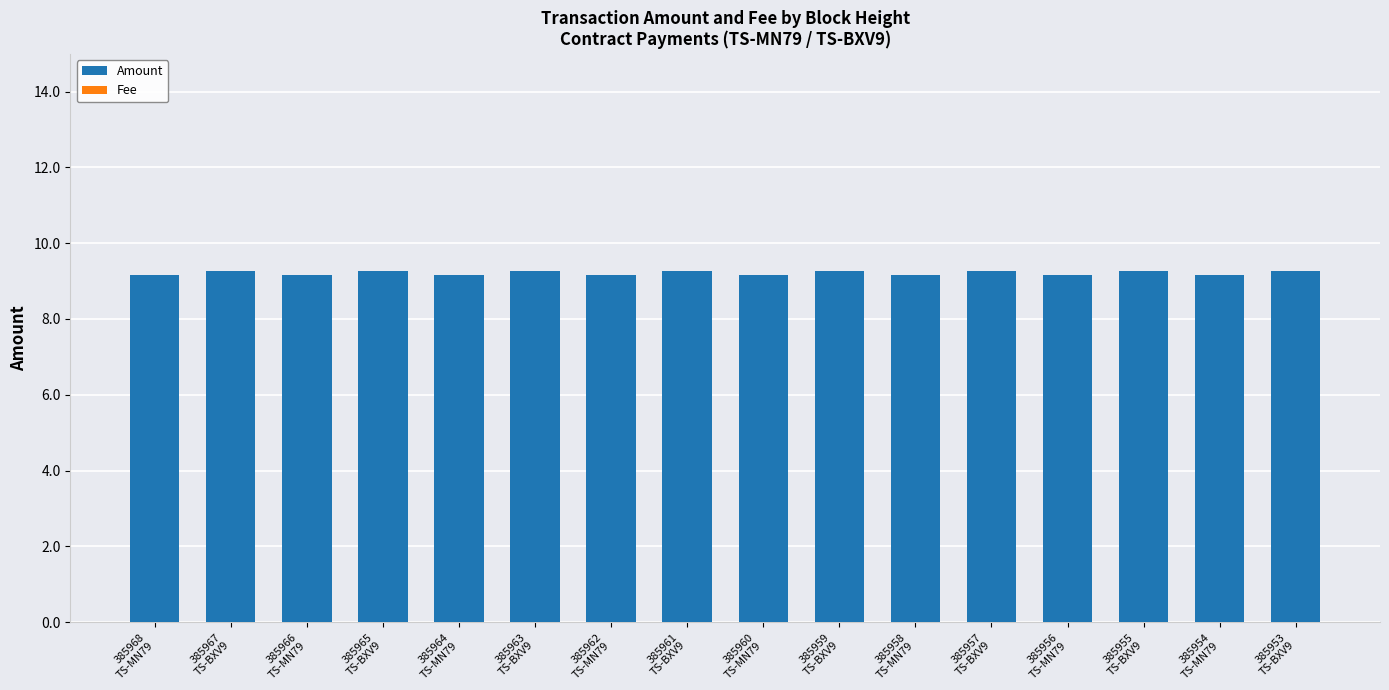

What is the sum of all values?

147.6